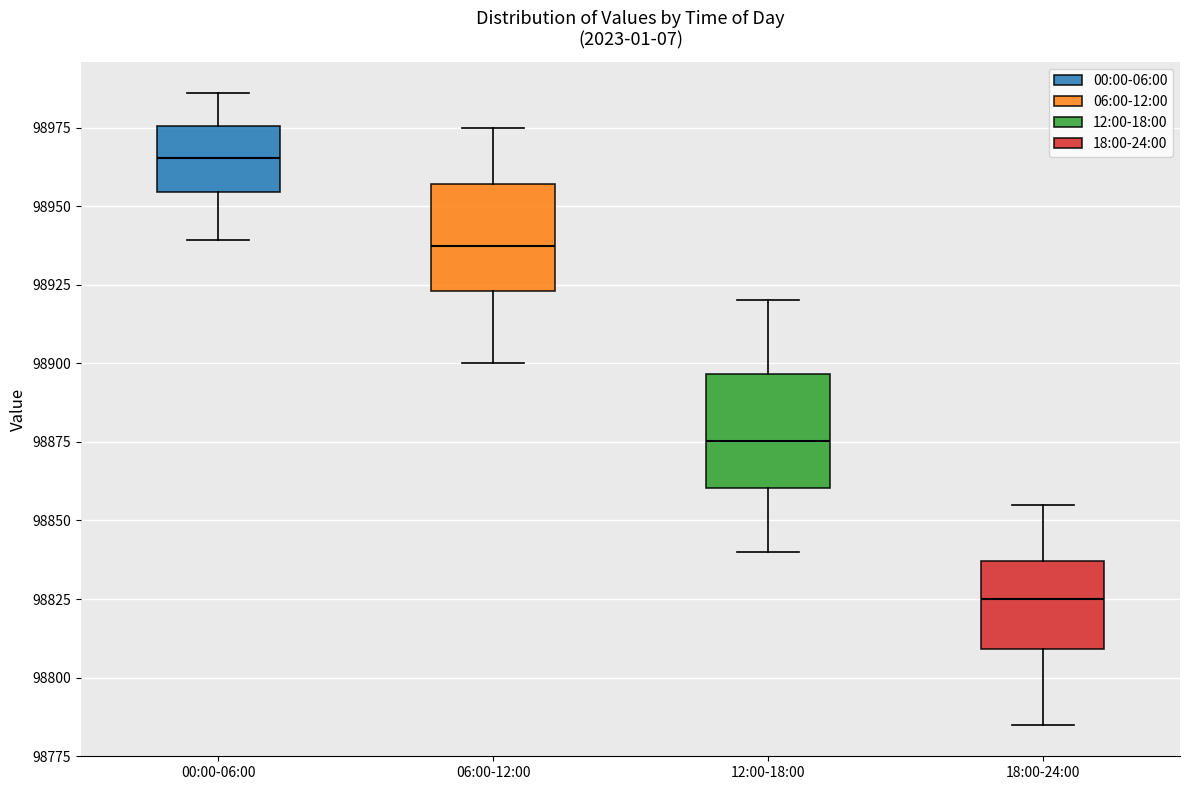

Where does the median line of the box for 18:00-24:00 sit on the y-axis? The values are not printed on the chart, so give them approximately, as read against the axis.

98825